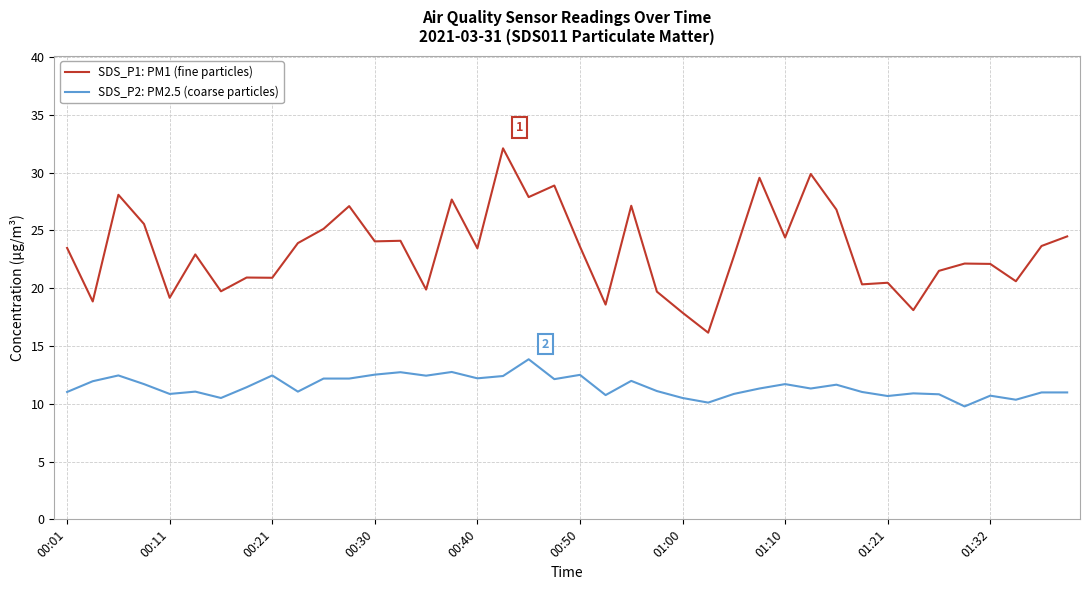

Which series has the largest total across all categories?

SDS_P1: PM1 (fine particles)